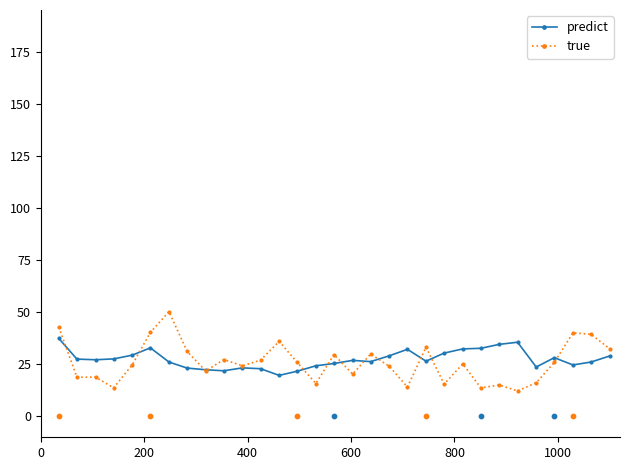

True or false: true has more than 1 points higher than both neighbors.

True